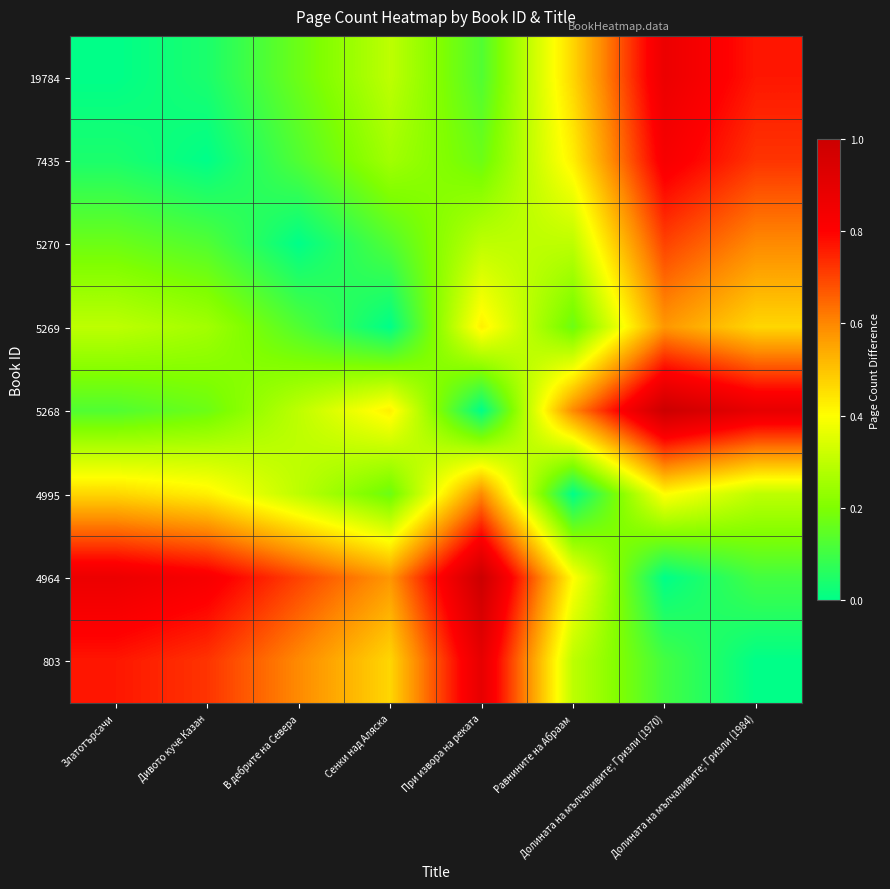

Reading right to left, extract all data points from this chart.

19784: Долината на мълчаливите; Гризли (1984)=0.8	Долината на мълчаливите; Гризли (1970)=0.9	Равнините на Абраам=0.5	При извора на реката=0.1	Сенки над Аляска=0.3	В дебрите на Севера=0.2	Дивото куче Казан=0.0	Златотърсачи=0.0
7435: Долината на мълчаливите; Гризли (1984)=0.7	Долината на мълчаливите; Гризли (1970)=0.8	Равнините на Абраам=0.4	При извора на реката=0.2	Сенки над Аляска=0.3	В дебрите на Севера=0.1	Дивото куче Казан=0.0	Златотърсачи=0.0
5270: Долината на мълчаливите; Гризли (1984)=0.6	Долината на мълчаливите; Гризли (1970)=0.7	Равнините на Абраам=0.3	При извора на реката=0.3	Сенки над Аляска=0.1	В дебрите на Севера=0.0	Дивото куче Казан=0.1	Златотърсачи=0.2
5269: Долината на мълчаливите; Гризли (1984)=0.5	Долината на мълчаливите; Гризли (1970)=0.6	Равнините на Абраам=0.2	При извора на реката=0.4	Сенки над Аляска=0.0	В дебрите на Севера=0.1	Дивото куче Казан=0.3	Златотърсачи=0.3
5268: Долината на мълчаливите; Гризли (1984)=0.9	Долината на мълчаливите; Гризли (1970)=1.0	Равнините на Абраам=0.6	При извора на реката=0.0	Сенки над Аляска=0.4	В дебрите на Севера=0.3	Дивото куче Казан=0.2	Златотърсачи=0.1
4995: Долината на мълчаливите; Гризли (1984)=0.3	Долината на мълчаливите; Гризли (1970)=0.4	Равнините на Абраам=0.0	При извора на реката=0.6	Сенки над Аляска=0.2	В дебрите на Севера=0.3	Дивото куче Казан=0.4	Златотърсачи=0.5
4964: Долината на мълчаливите; Гризли (1984)=0.1	Долината на мълчаливите; Гризли (1970)=0.0	Равнините на Абраам=0.4	При извора на реката=1.0	Сенки над Аляска=0.6	В дебрите на Севера=0.7	Дивото куче Казан=0.8	Златотърсачи=0.9
803: Долината на мълчаливите; Гризли (1984)=0.0	Долината на мълчаливите; Гризли (1970)=0.1	Равнините на Абраам=0.3	При извора на реката=0.9	Сенки над Аляска=0.5	В дебрите на Севера=0.6	Дивото куче Казан=0.7	Златотърсачи=0.8